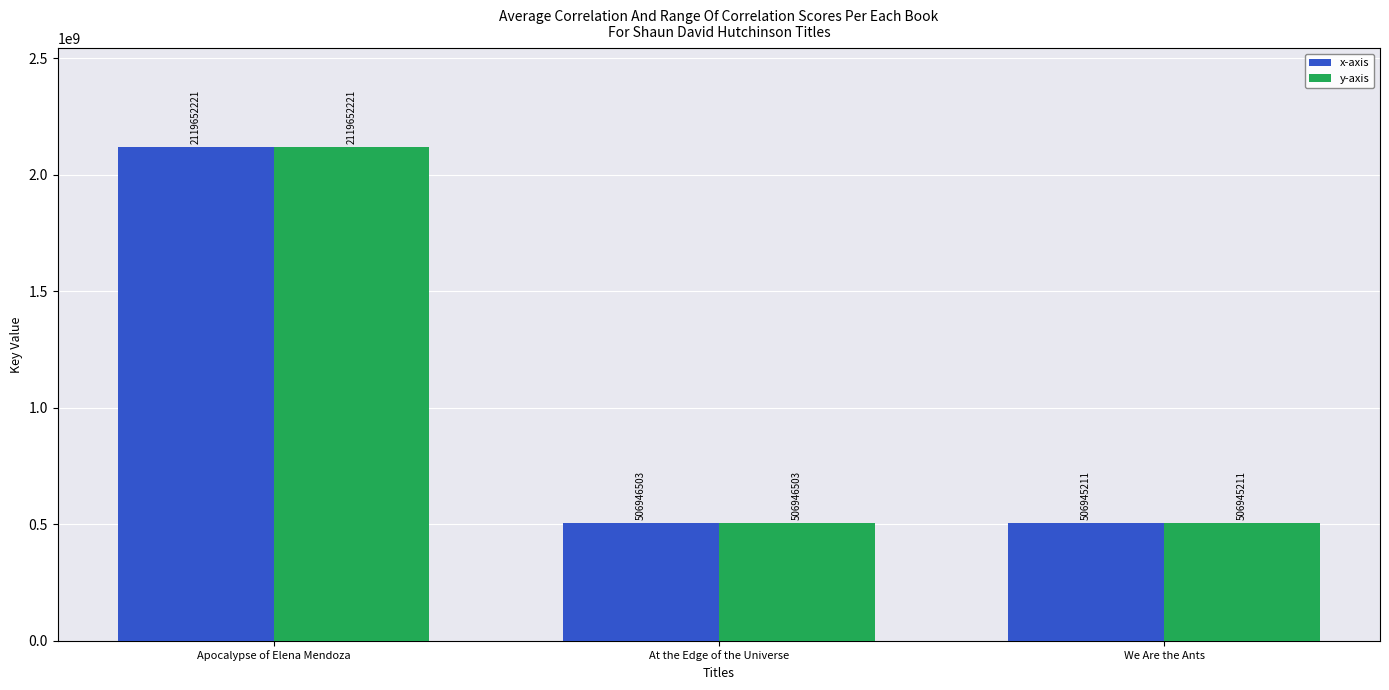

What position from the right is At the Edge of the Universe?

2